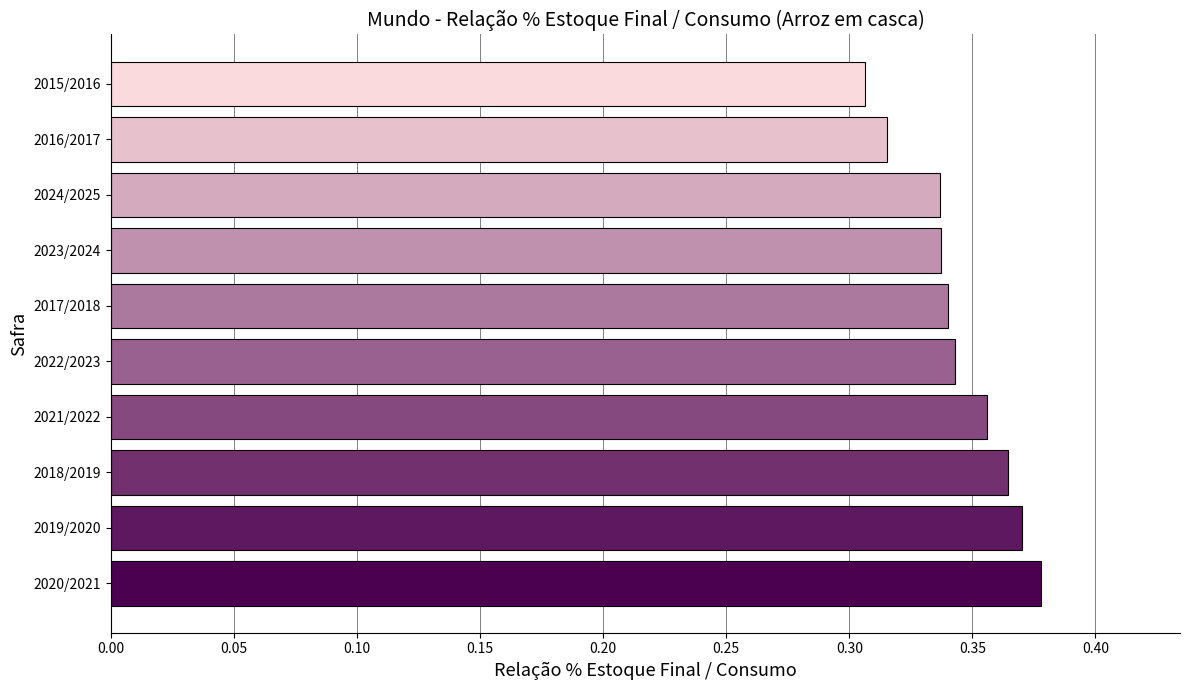

How many values are between 0 and 1?

10